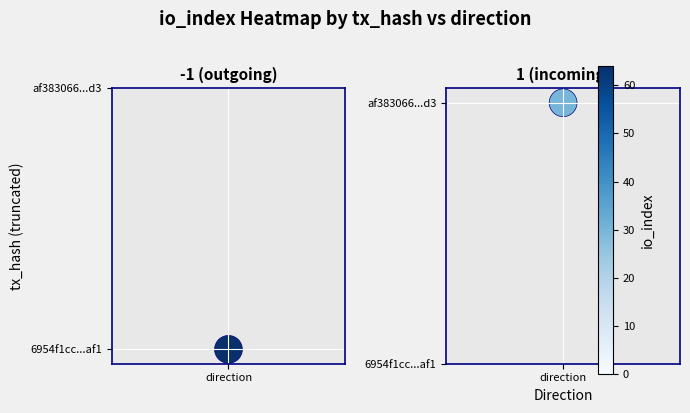

Is it true that -1 (outgoing) equals 1 at direction?

True